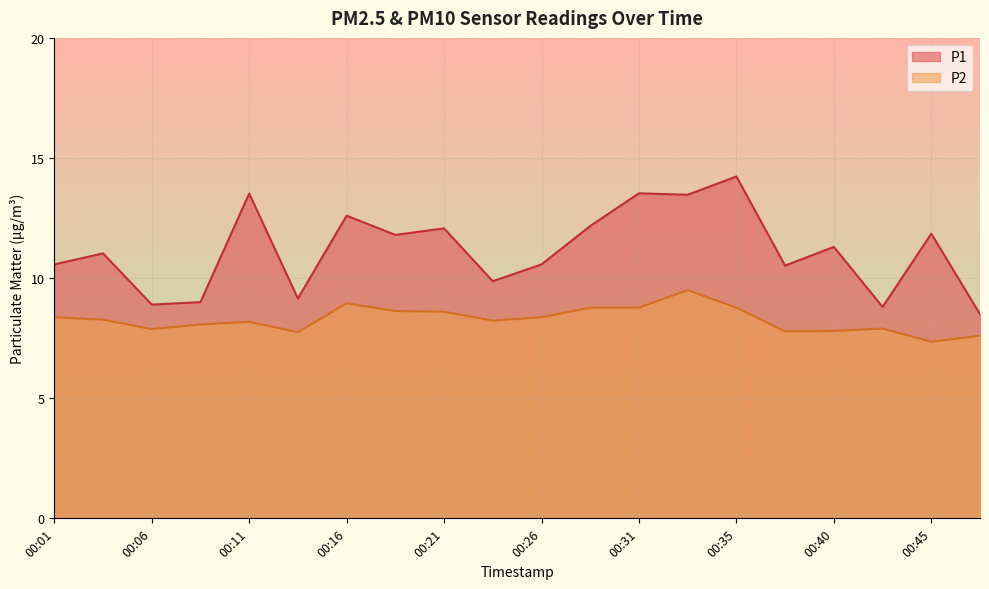

What is the greatest value displayed?

14.2